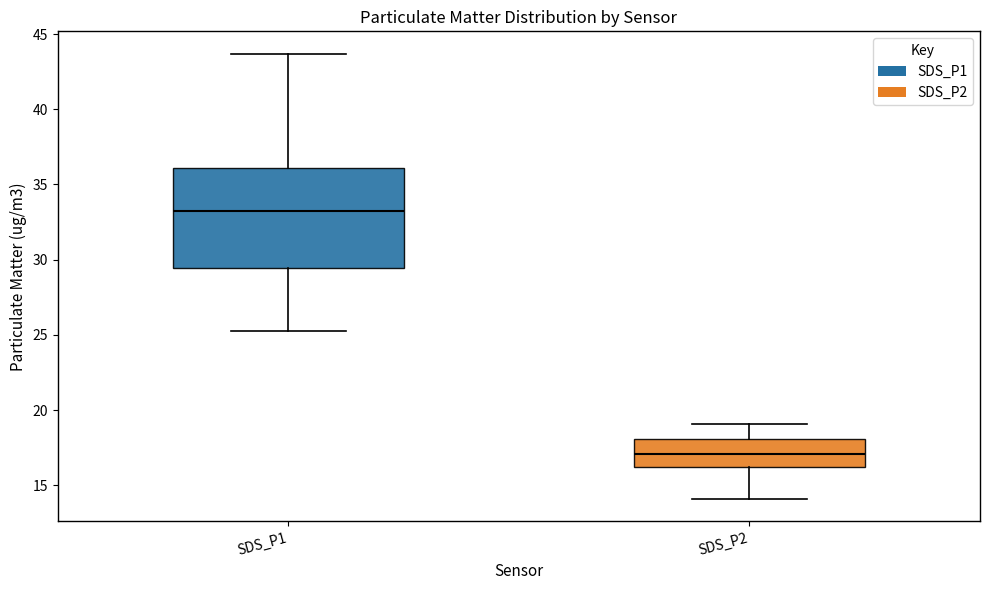

Where is the upper edge of the box for SDS_P1 on the y-axis? The values are not printed on the chart, so give them approximately, as read against the axis.

36.0